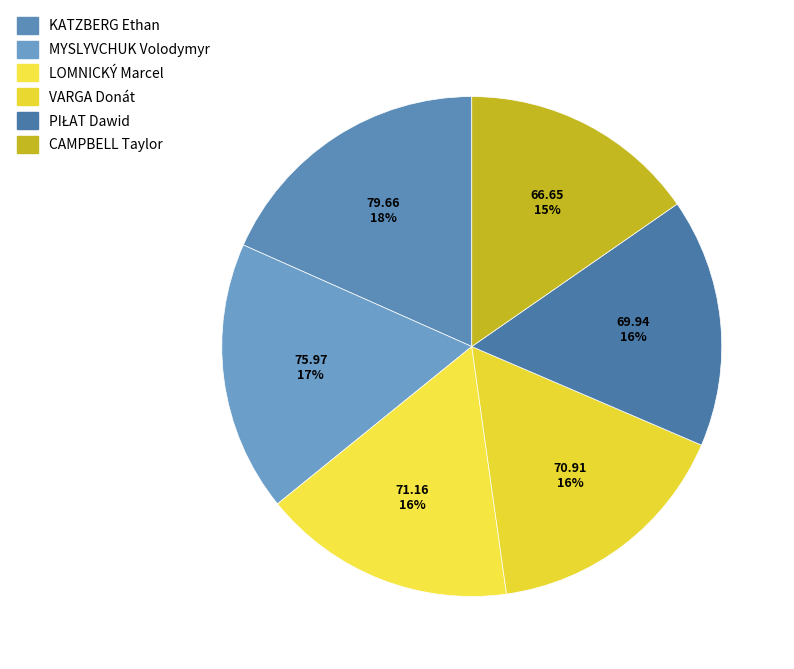

To the nearest percent, what is the difference between the largest and smallest slice percentages?

3%